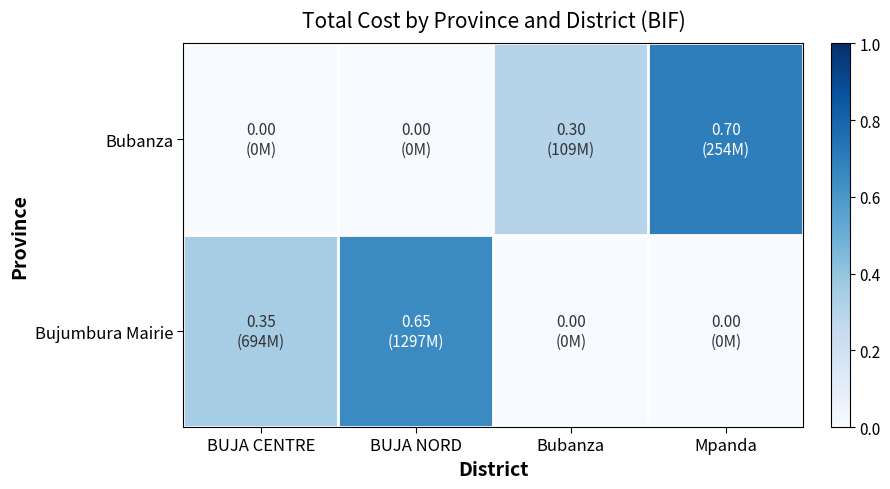

Reading right to left, extract all data points from this chart.

Bubanza: Mpanda=0.7	Bubanza=0.3	BUJA NORD=0.0	BUJA CENTRE=0.0
Bujumbura Mairie: Mpanda=0.0	Bubanza=0.0	BUJA NORD=0.7	BUJA CENTRE=0.3